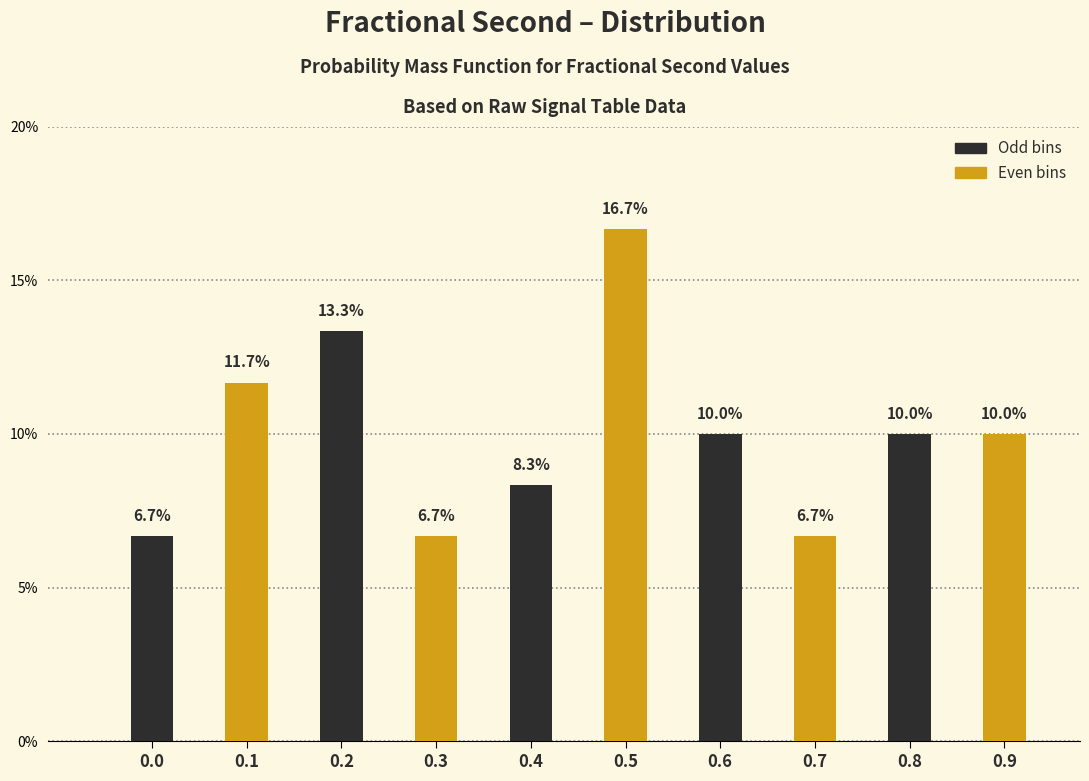

Reading left to right, extract all data points from this chart.

6.7	11.7	13.3	6.7	8.3	16.7	10.0	6.7	10.0	10.0